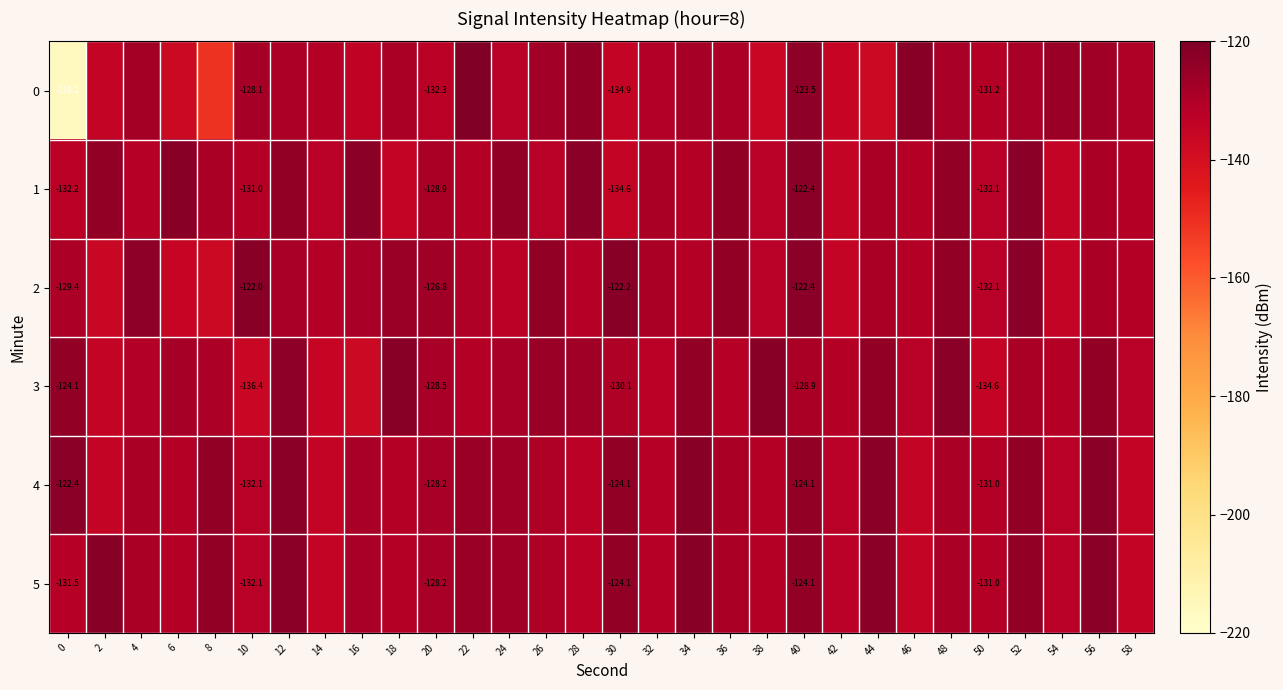

The value of 3 at 12 is -201.8. True or false?

False